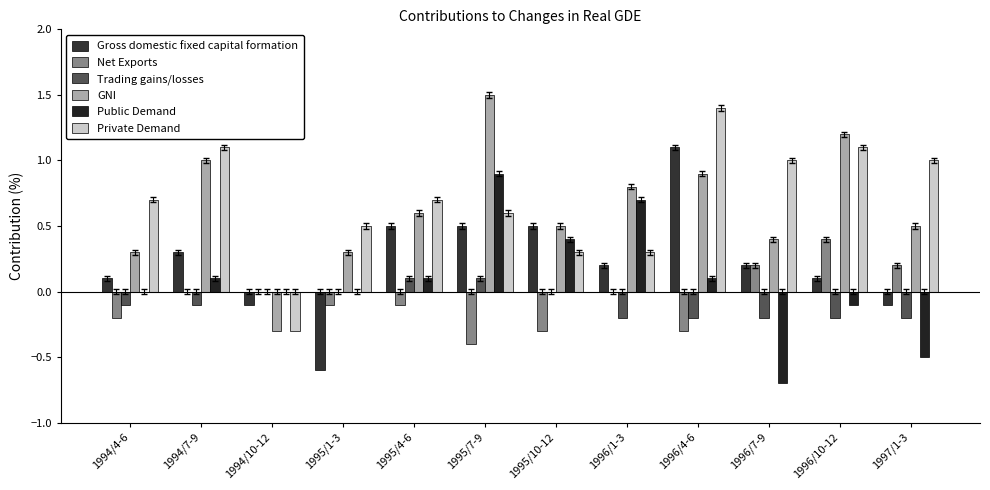

Are the bars grouped side by side (vs. stacked)?

Yes